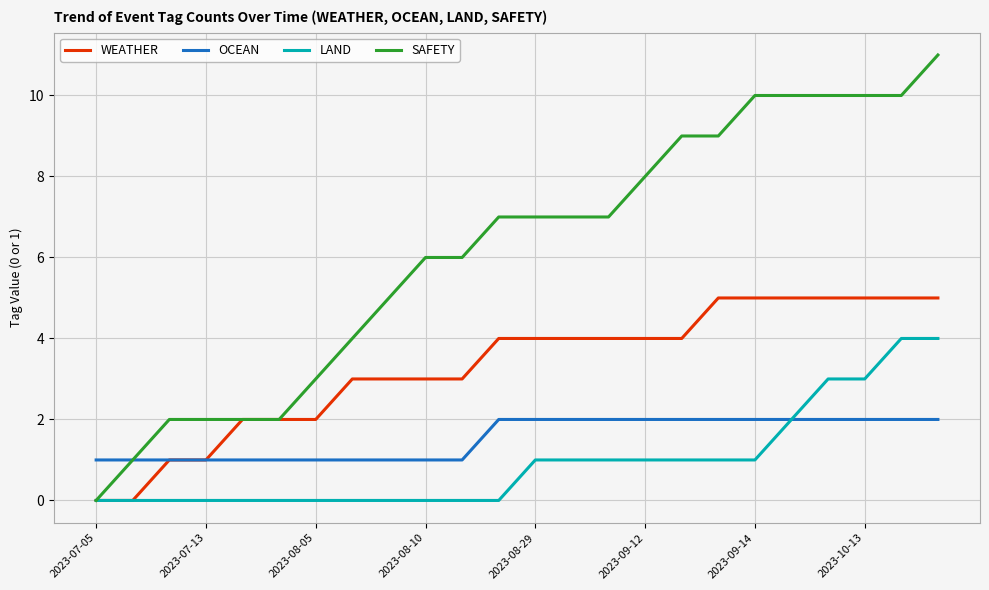

Reading left to right, what are all the values shown in this chart?

WEATHER: 0	0	1	1	2	2	2	3	3	3	3	4	4	4	4	4	4	5	5	5	5	5	5	5
OCEAN: 1	1	1	1	1	1	1	1	1	1	1	2	2	2	2	2	2	2	2	2	2	2	2	2
LAND: 0	0	0	0	0	0	0	0	0	0	0	0	1	1	1	1	1	1	1	2	3	3	4	4
SAFETY: 0	1	2	2	2	2	3	4	5	6	6	7	7	7	7	8	9	9	10	10	10	10	10	11